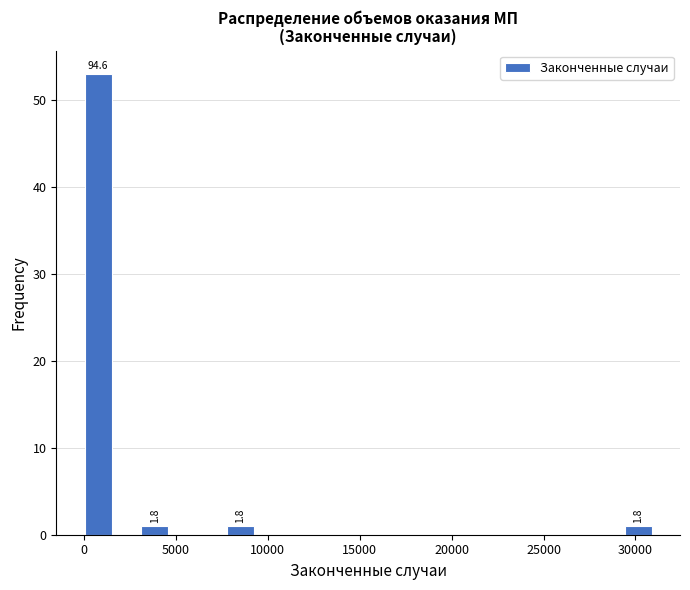

Read against the x-axis, roughly where is the centre of the tallest bar?

1000